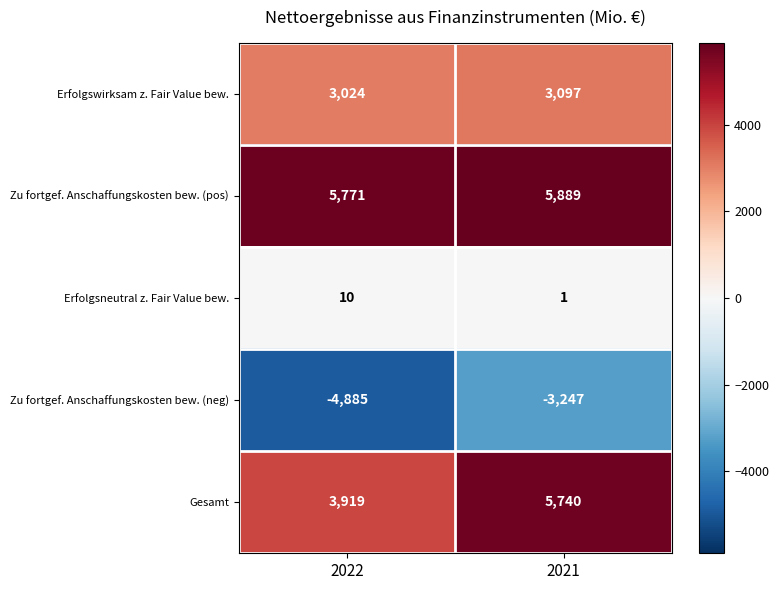

What is the average value of the Zu fortgef. Anschaffungskosten bew. (pos) series?

5830